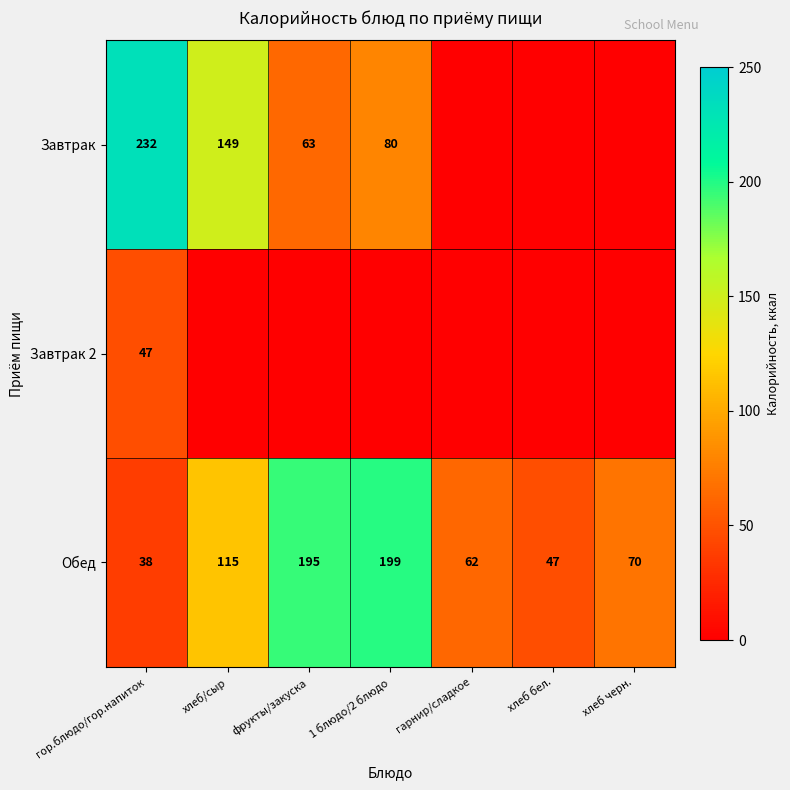

List the labels in order of Обед value, smallest first.

гор.блюдо/гор.напиток, хлеб бел., гарнир/сладкое, хлеб черн., хлеб/сыр, фрукты/закуска, 1 блюдо/2 блюдо